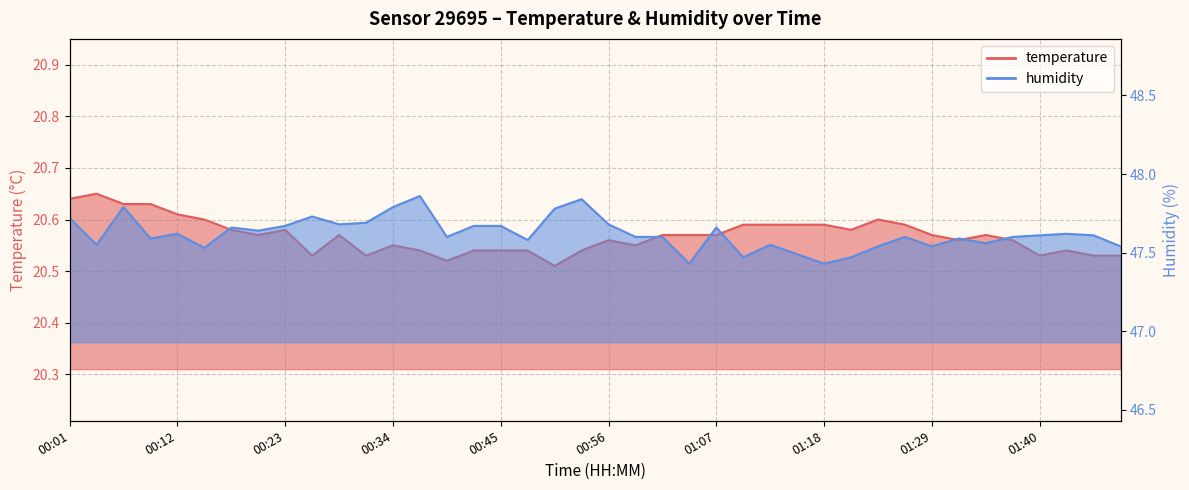

Is it true that humidity equals 71.3 at 01:13?

False